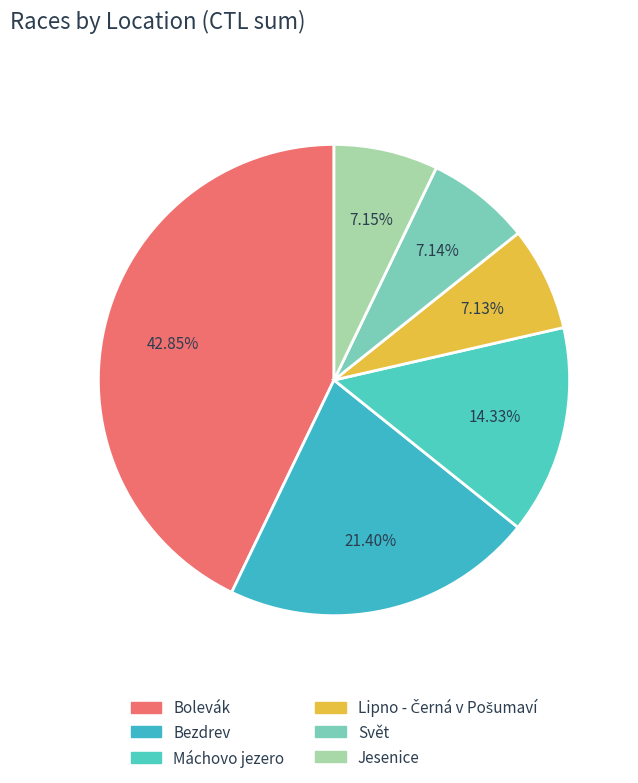

What is the change in value from Bolevák to Bezdrev?

-304115